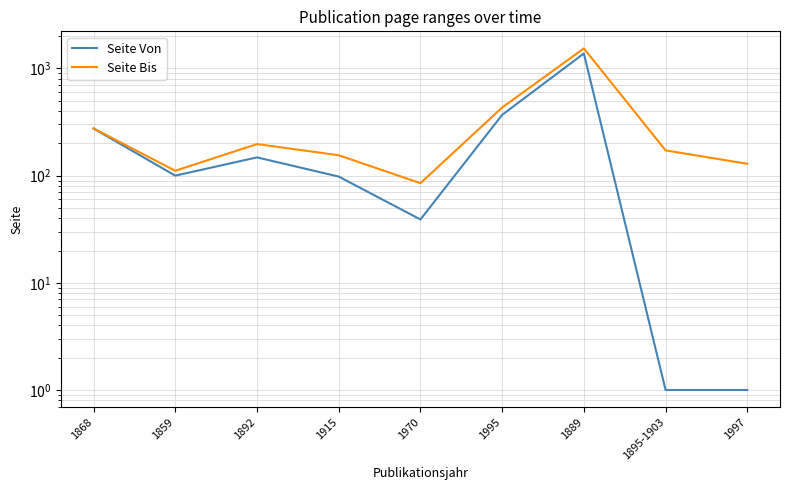

Rank the categories by Seite Bis value from lowest to highest.

1970, 1859, 1997, 1915, 1895-1903, 1892, 1868, 1995, 1889